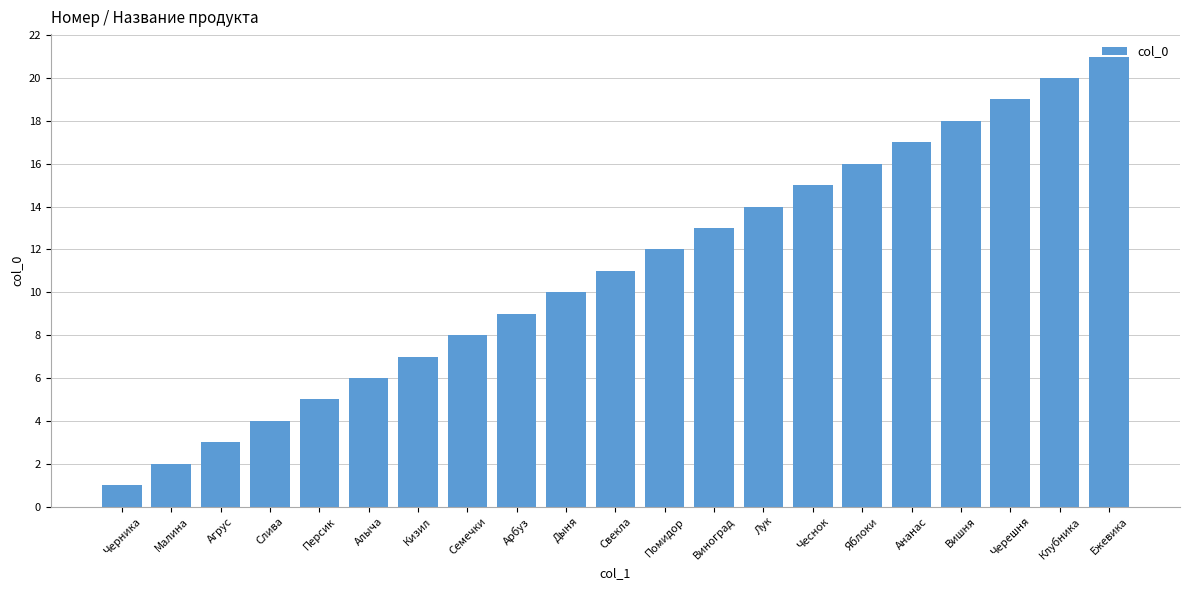

What is the label of the 16th bar from the right?

Алыча